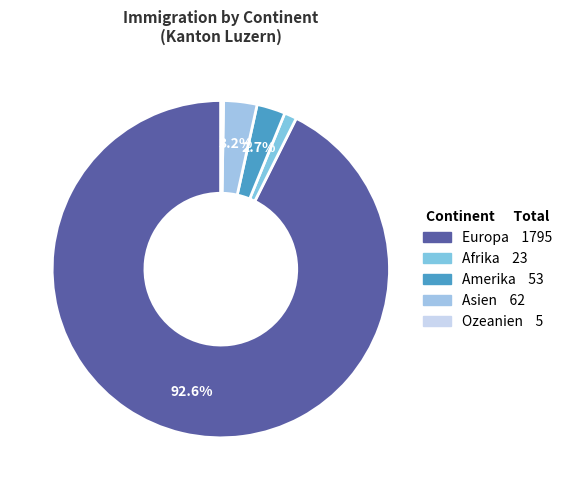

What is the largest slice in the pie chart?

Europa